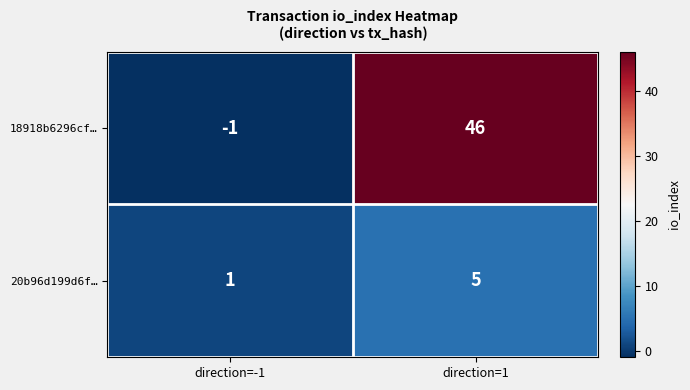

Rank the series by their average value, from lowest to highest.

20b96d199d6f…, 18918b6296cf…